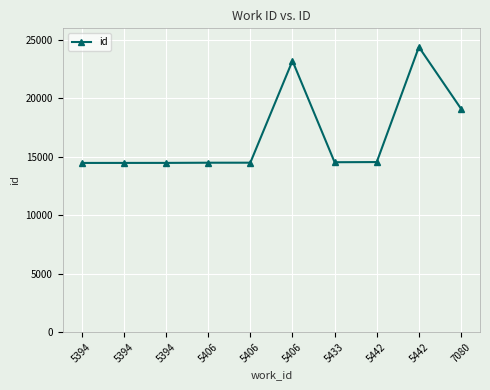

At which category does the chart reach its minimum across all series?

5394